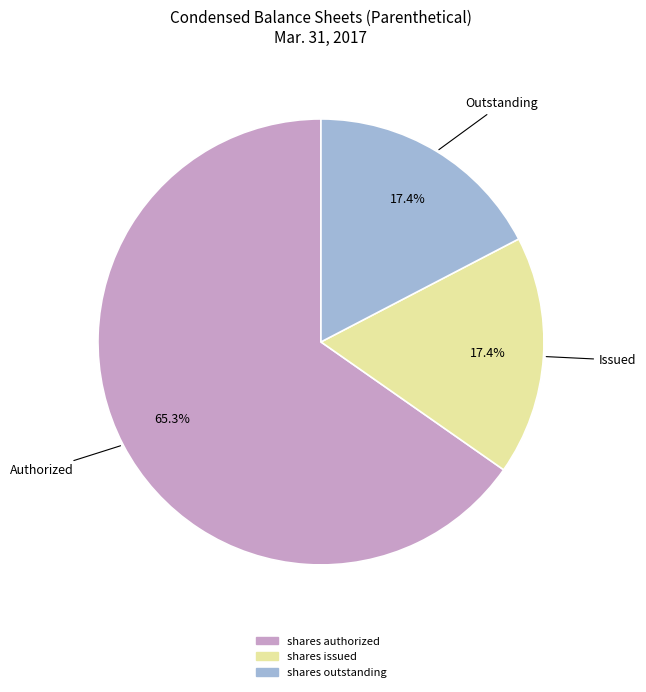

Does any single category account for the majority?

Yes